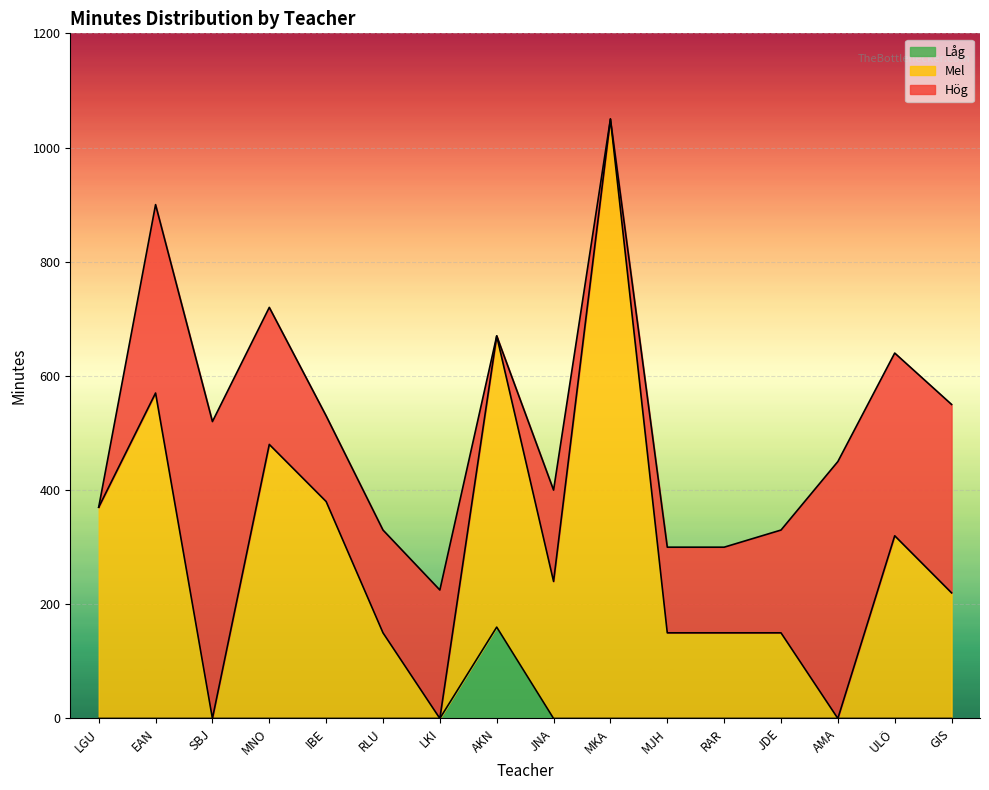

At which category is the sum across all series the highest?

MKA